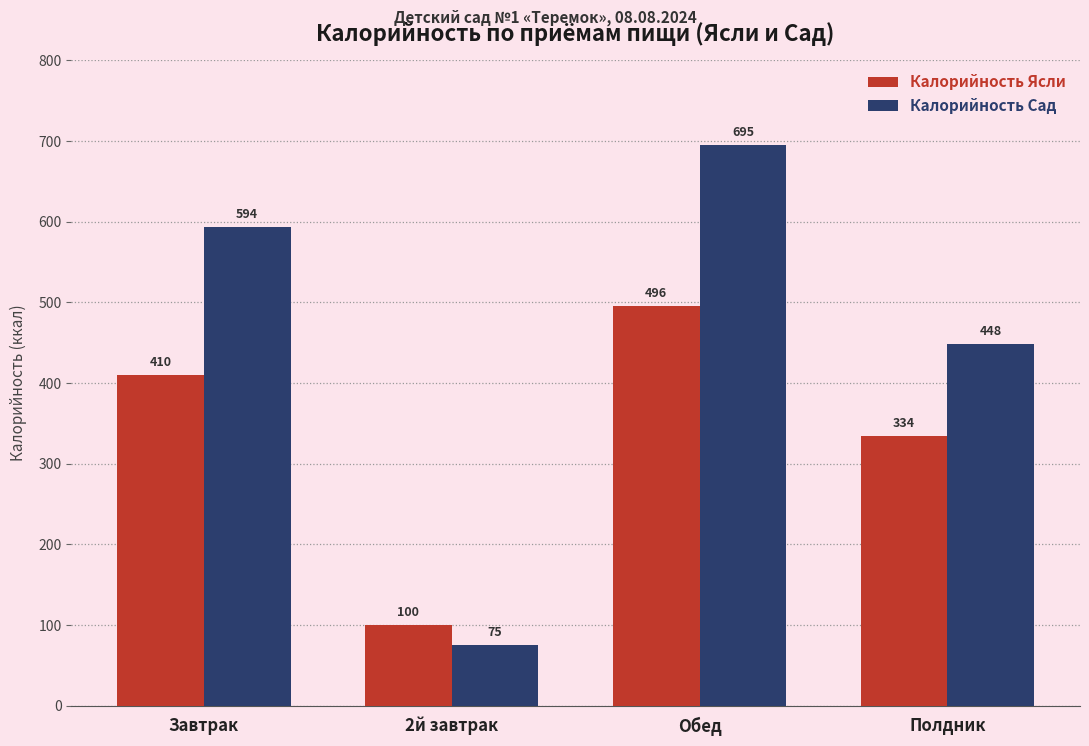

Rank the series by their average value, from lowest to highest.

Калорийность Ясли, Калорийность Сад